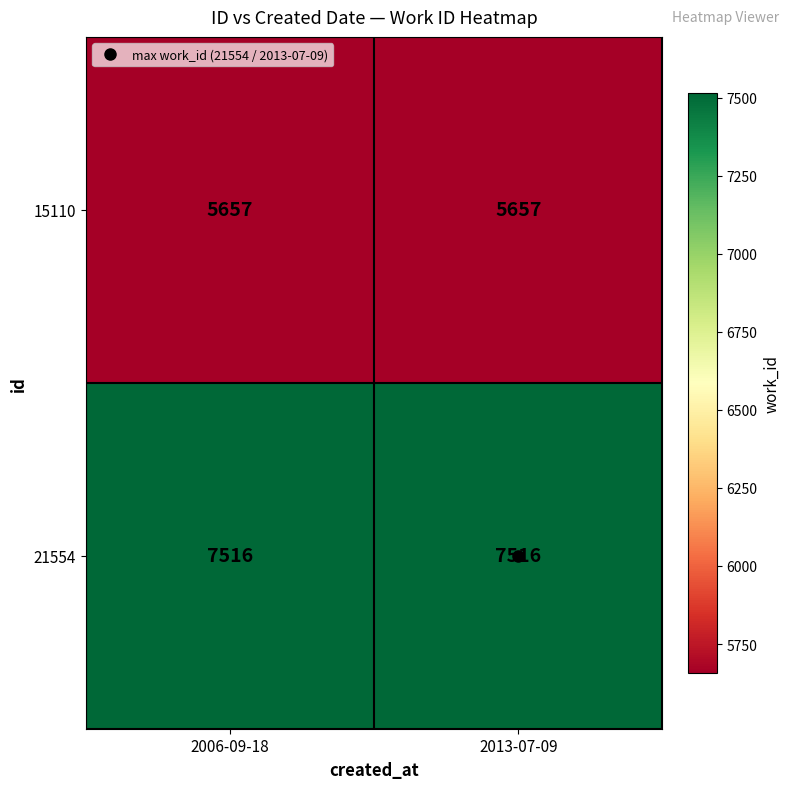

Which series has the largest total across all categories?

21554